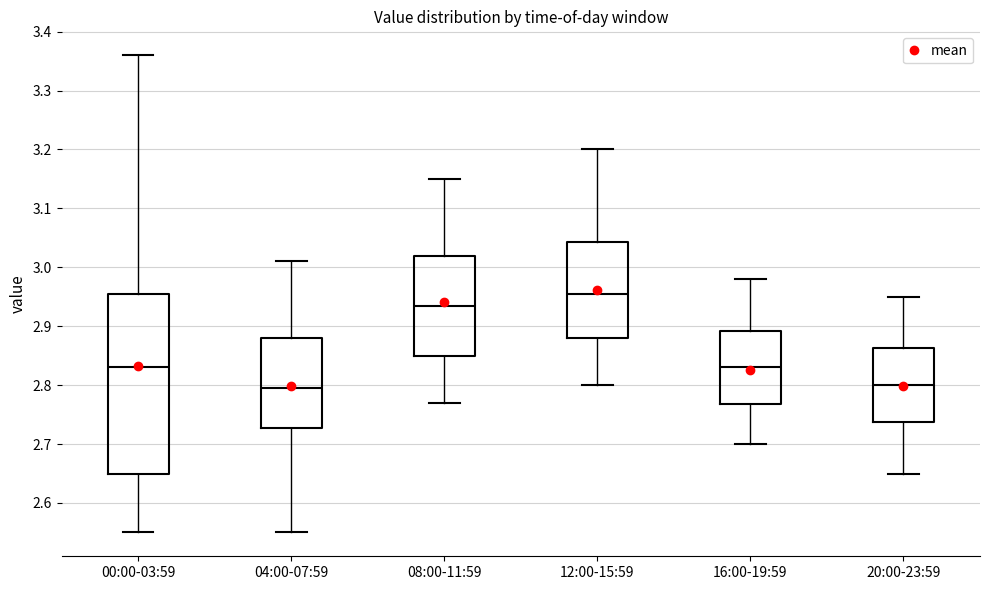

Reading left to right, transcribe this box plot: for each box, give where its median line is, the range the box spans, and where its two whiskers end, as read against the y-axis. The values are not printed on the chart, so give them approximately, as read against the axis.

00:00-03:59: median 2.83, box 2.65 to 2.96, whiskers 2.55 to 3.36
04:00-07:59: median 2.80, box 2.73 to 2.88, whiskers 2.55 to 3.01
08:00-11:59: median 2.94, box 2.85 to 3.02, whiskers 2.77 to 3.15
12:00-15:59: median 2.96, box 2.88 to 3.04, whiskers 2.80 to 3.20
16:00-19:59: median 2.83, box 2.77 to 2.89, whiskers 2.70 to 2.98
20:00-23:59: median 2.80, box 2.74 to 2.86, whiskers 2.65 to 2.95